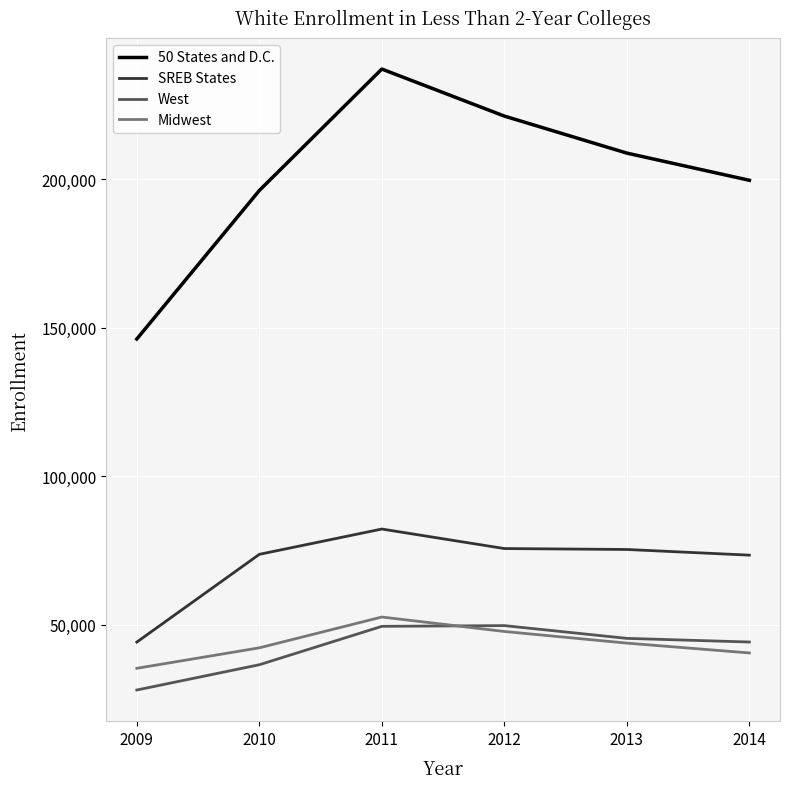

What is the difference between the maximum and minimum values in the 50 States and D.C. series?

90896